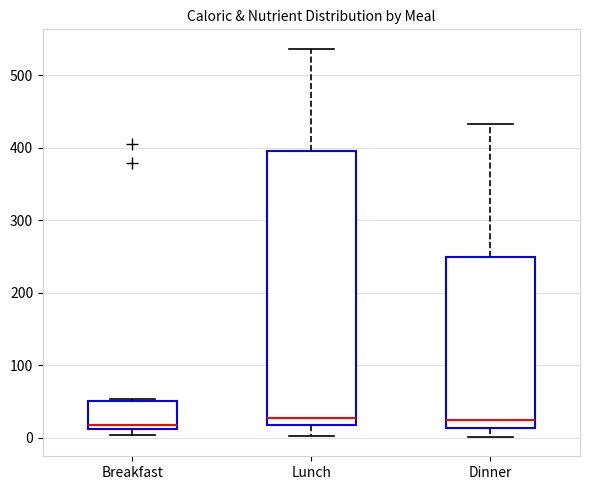

Where is the upper edge of the box for Lunch on the y-axis? The values are not printed on the chart, so give them approximately, as read against the axis.

400